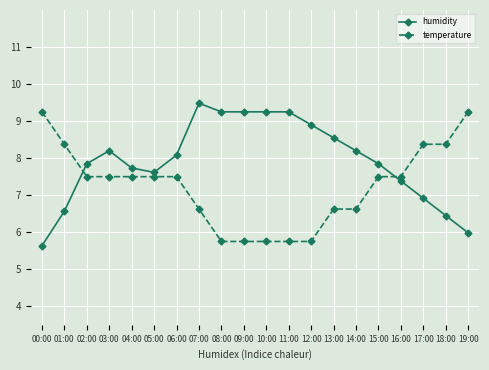

Rank the series at 02:00 from highest to lowest value.

humidity, temperature